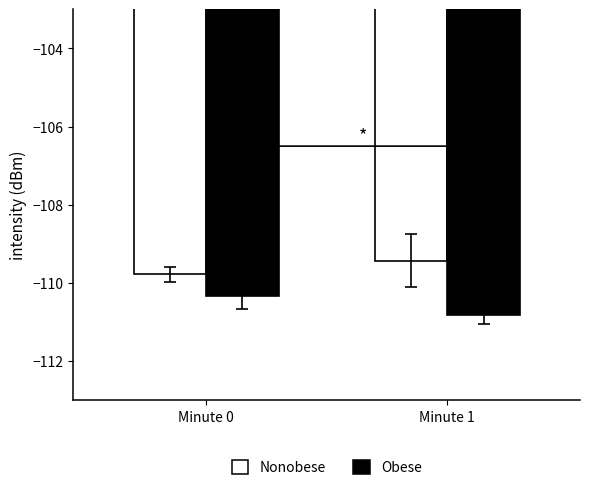

What is the minimum value shown in the chart?

-110.8